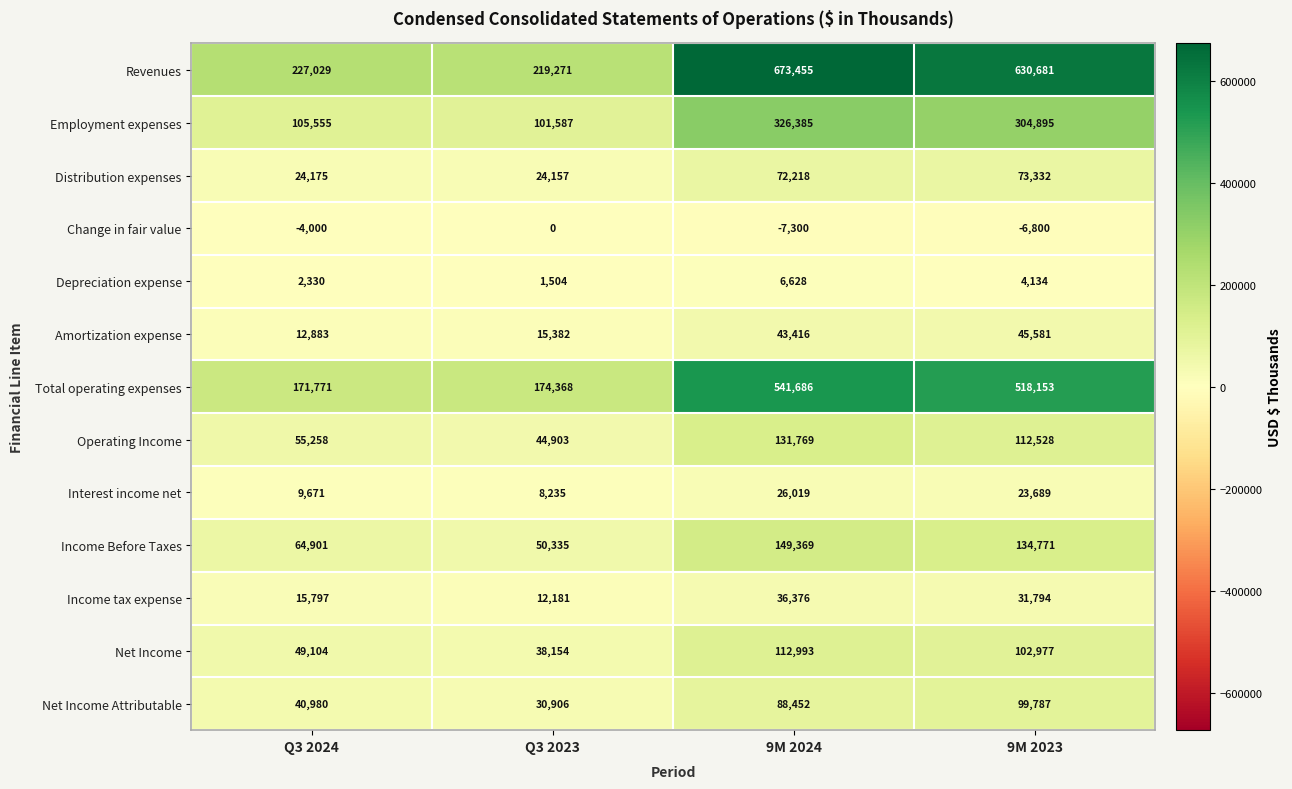

The Distribution expenses series shows 8725 at Q3 2023. True or false?

False